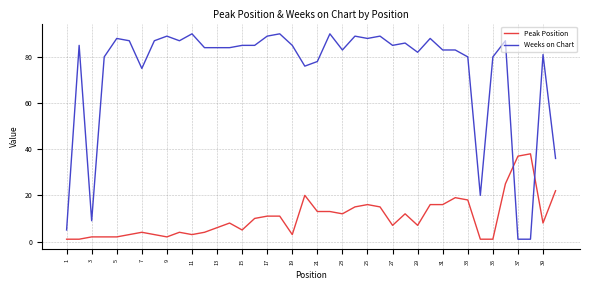

What is the difference between the maximum and minimum values in the Weeks on Chart series?

89